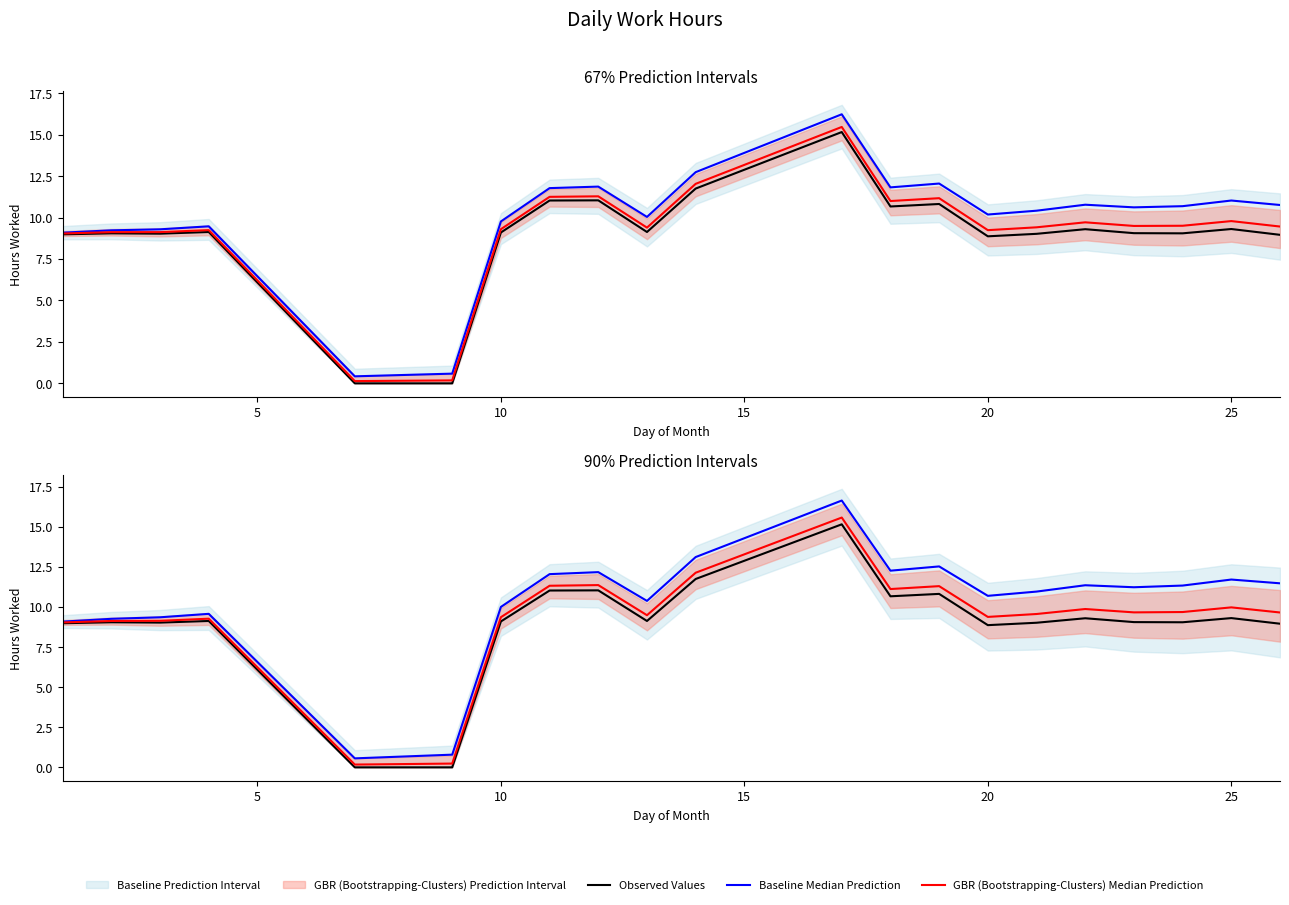

Which series has the largest range (max minus min)?

Baseline Median Prediction